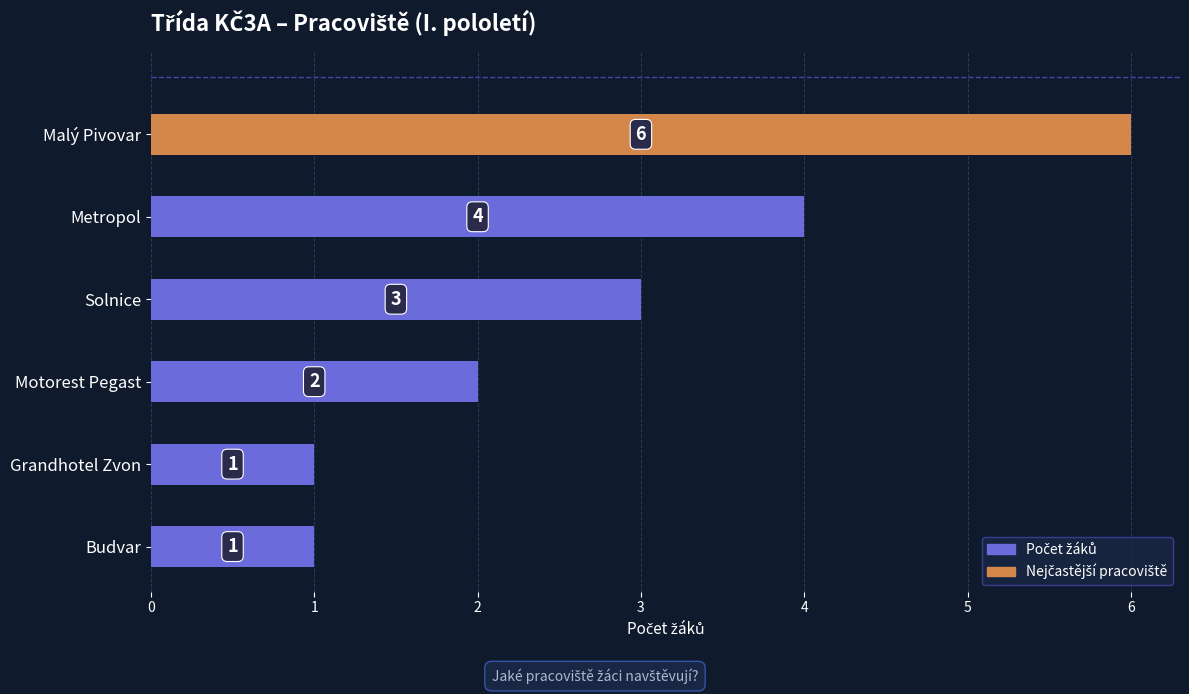

Are the bars grouped side by side (vs. stacked)?

No